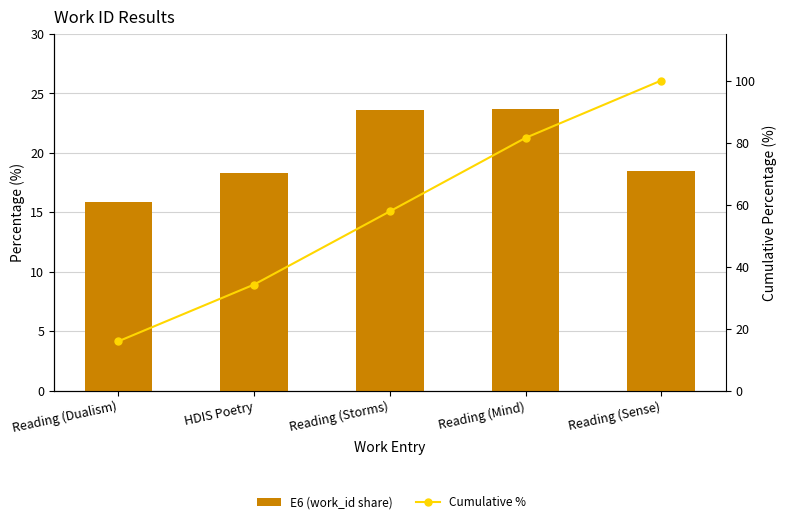

Which category has the lowest value in the E6 (work_id share) series?

Reading (Dualism)